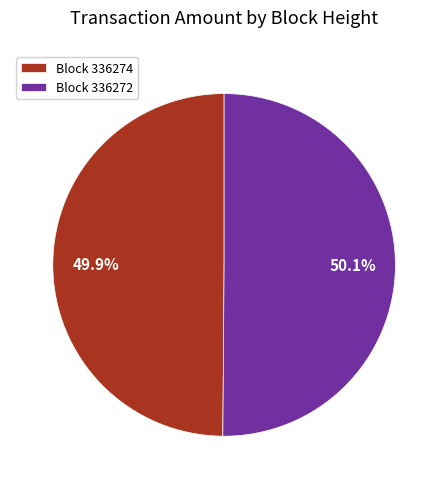

Is there a majority slice in this chart?

Yes